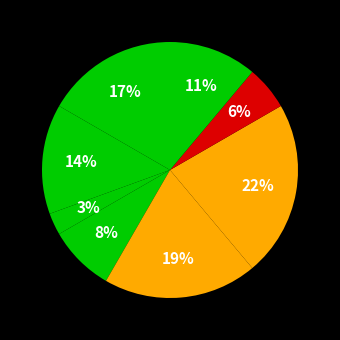

To the nearest percent, what is the difference between the largest and smallest slice percentages?

19%